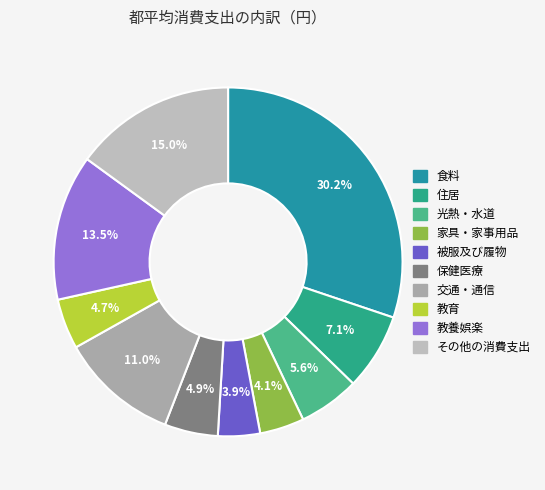

Count the number of slices in the pie.

10